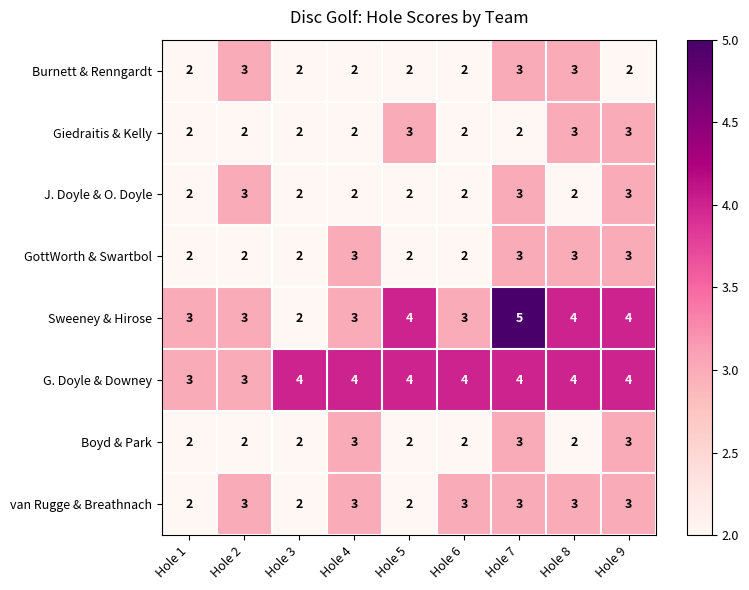

What is the sum of the Boyd & Park values at Hole 7 and Hole 6?

5